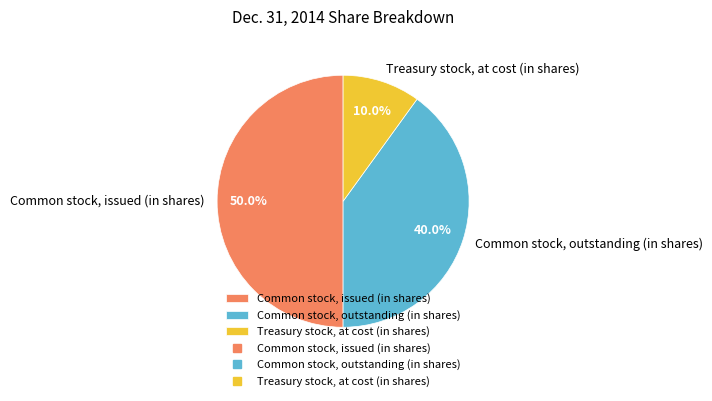

Does Treasury stock, at cost (in shares) represent more than half of the total?

No